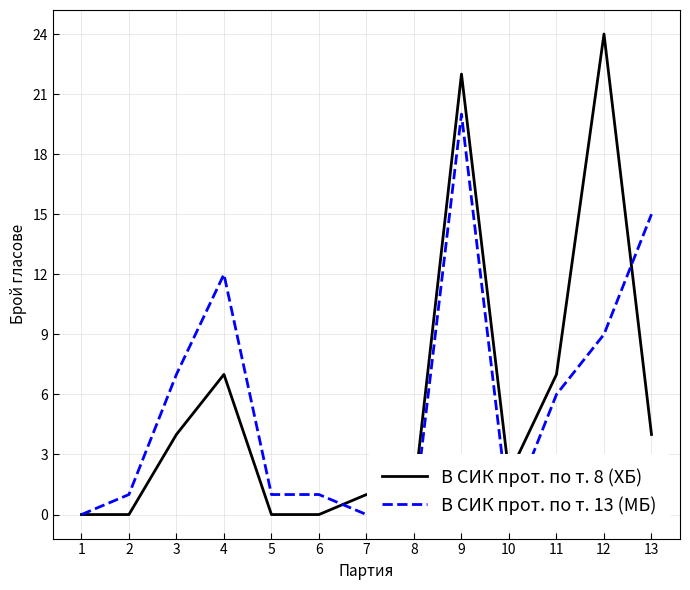

Is this an area chart (filled region under the line)?

No